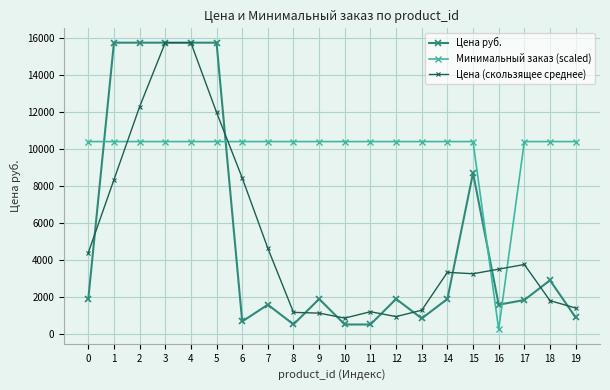

What is the approximate value of Цена руб. at 10?

537.0